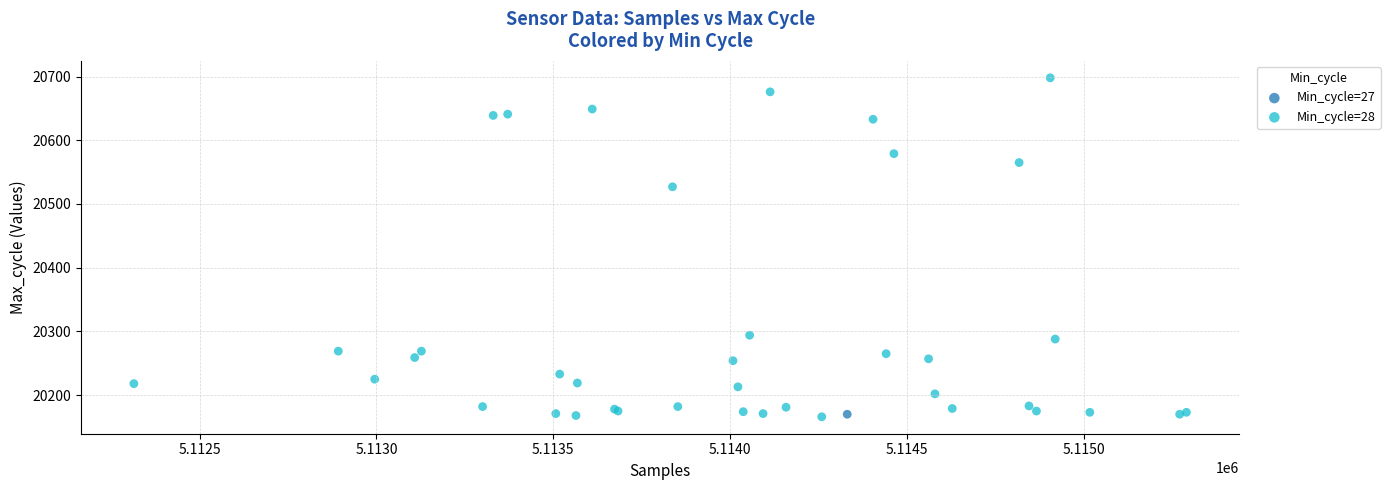

What are all the series names shown in the legend?

Min_cycle=27, Min_cycle=28